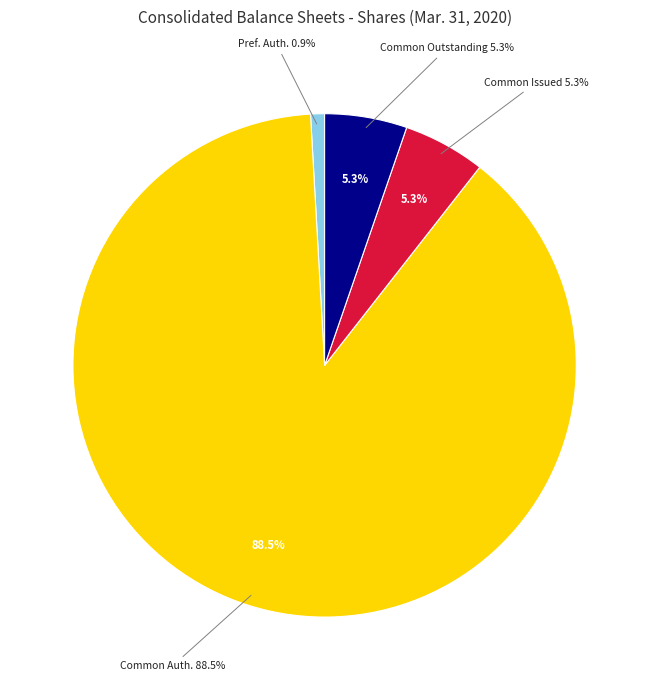

Is it true that Convertible Preferred Stock, Shares Issued is 0% of the pie?

True